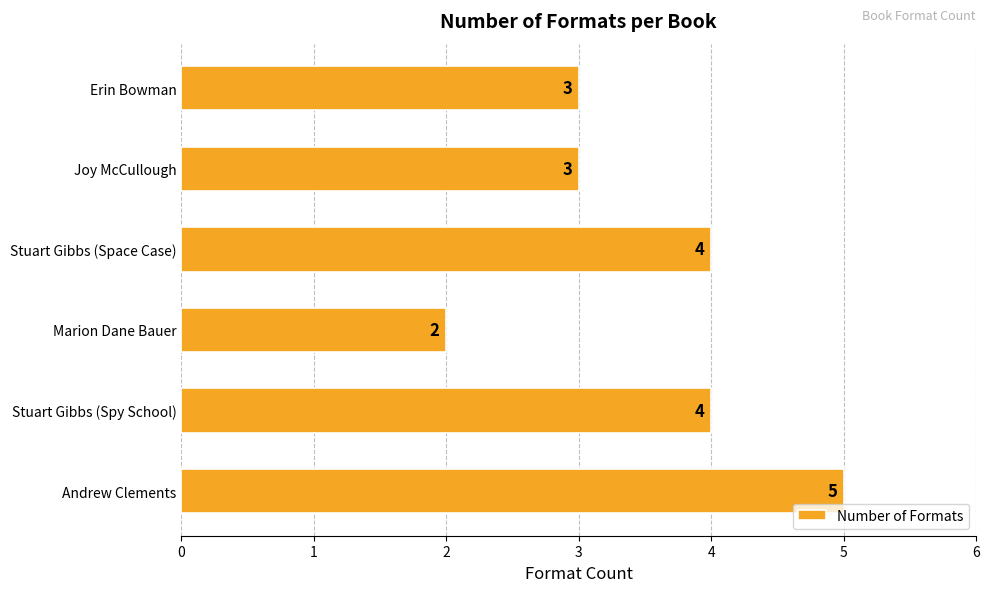

How many values are below 4?

3